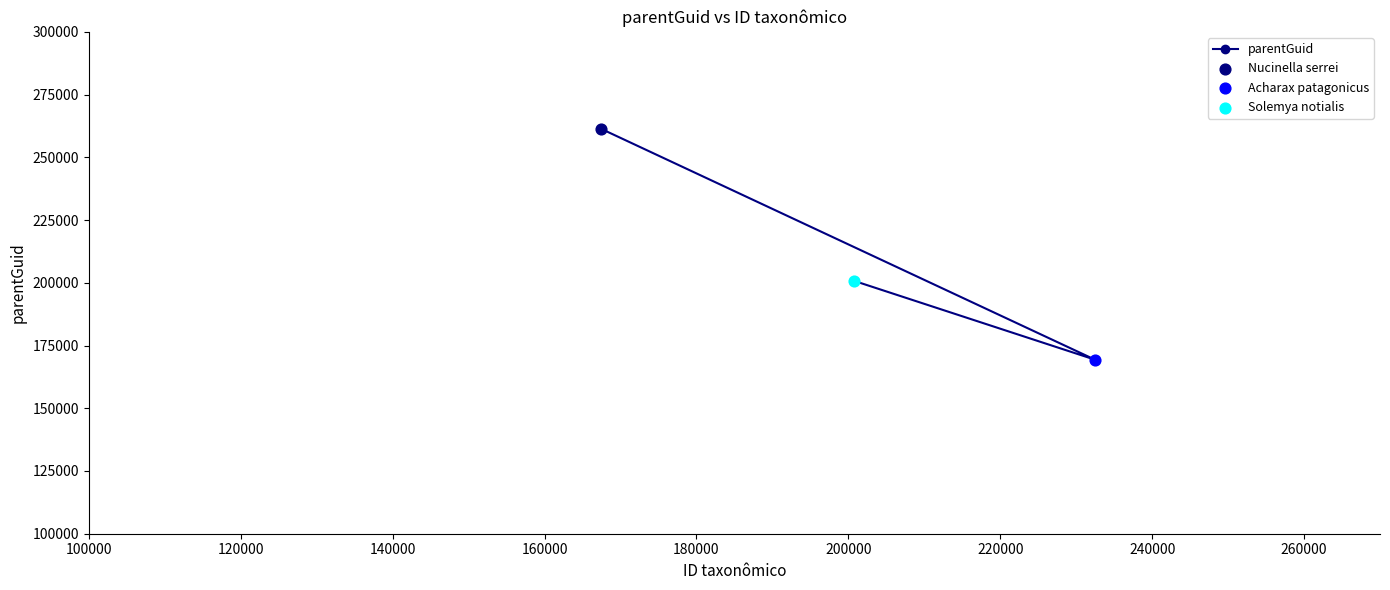

What is the difference between the maximum and minimum values?

91998